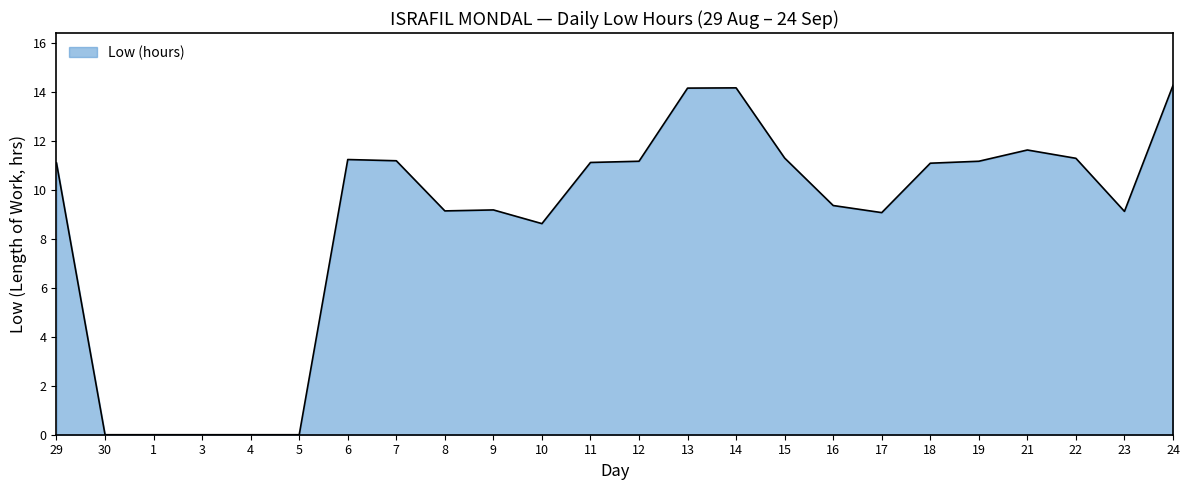

Where does the data first go above 11?

29